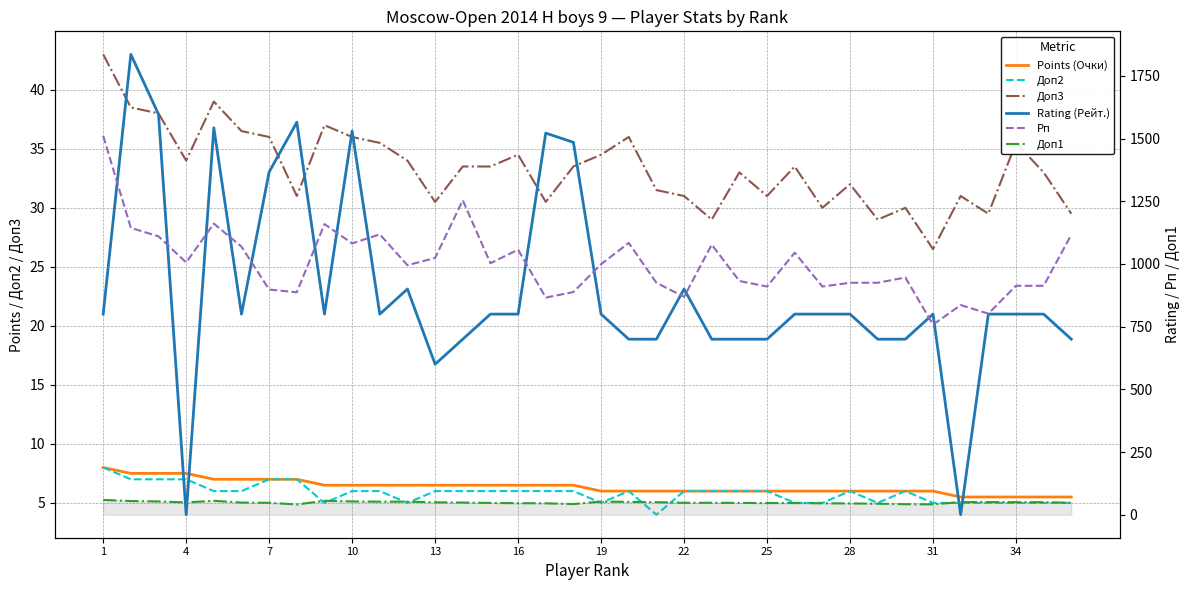

What is the difference between the highest and lowest values at 16?

1063.0